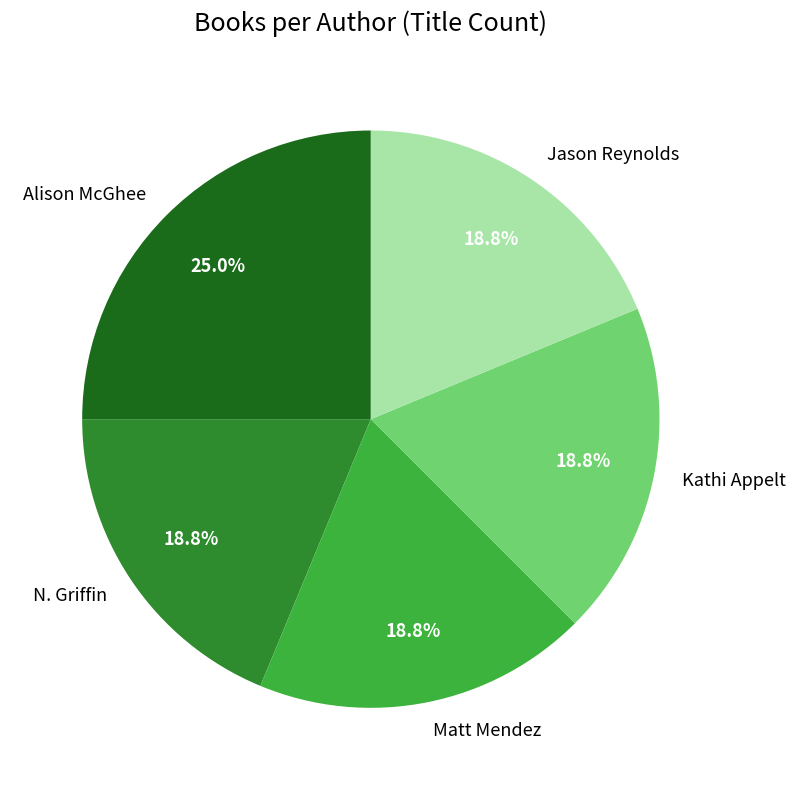

Which category has the biggest portion of the pie?

Alison McGhee